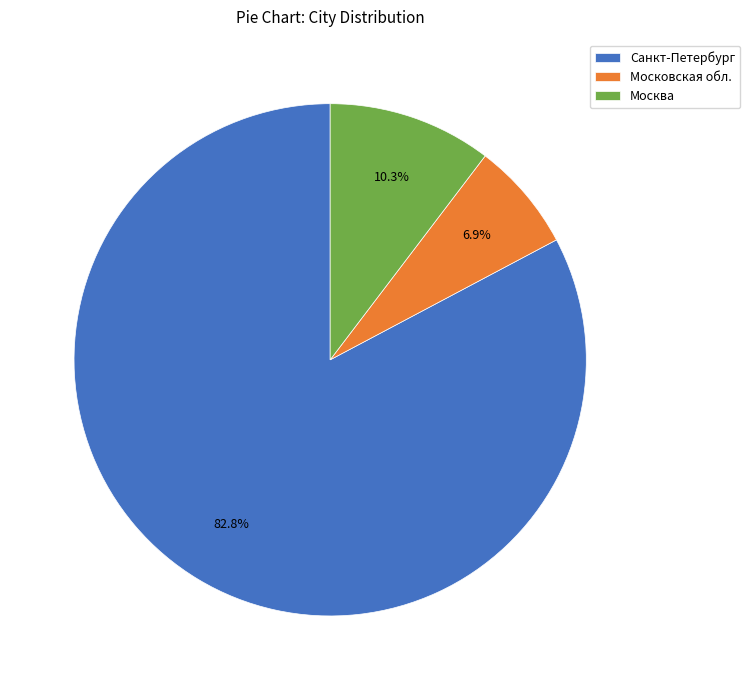

Which slice is the smallest?

Московская обл.